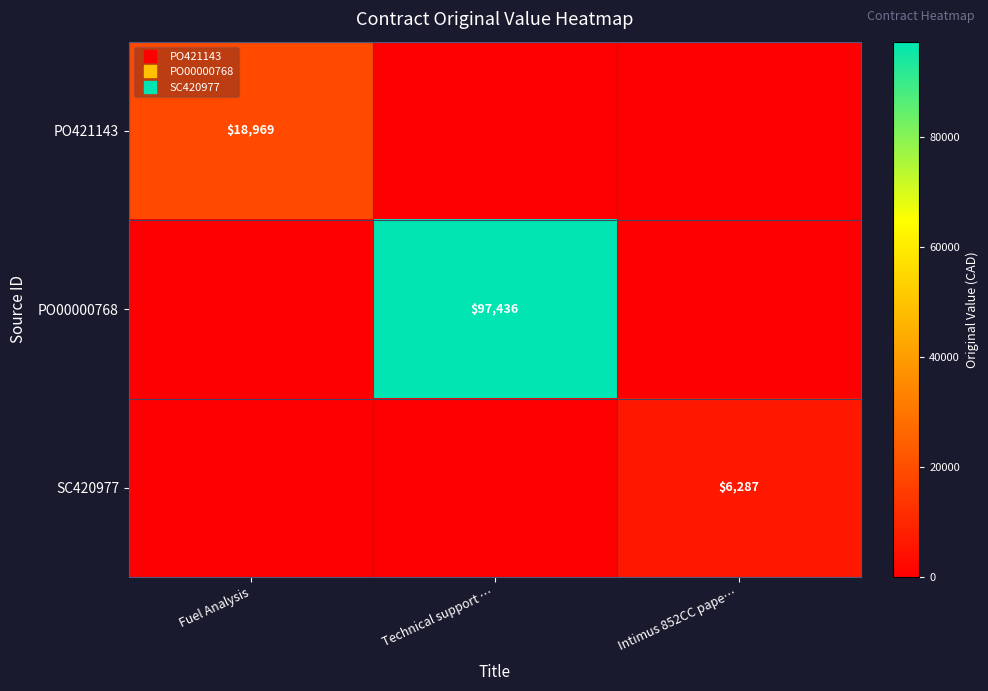

The value of PO00000768 at Intimus 852CC pape… is 0.0. True or false?

True